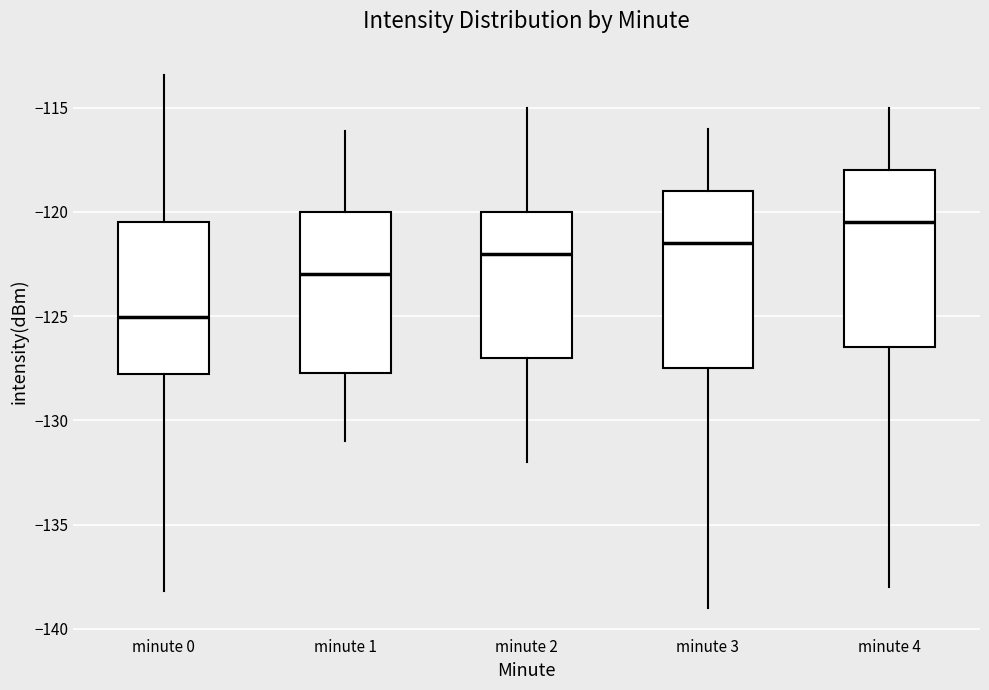

Where is the lower edge of the box for minute 0 on the y-axis? The values are not printed on the chart, so give them approximately, as read against the axis.

-128.0